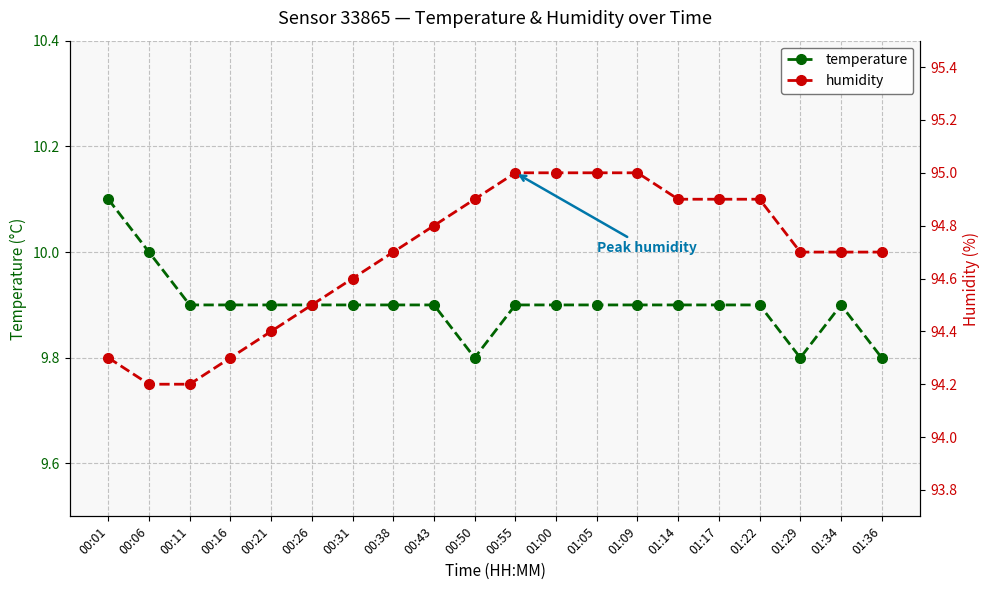

What is the value of the humidity point at the 2nd from the left?

94.2